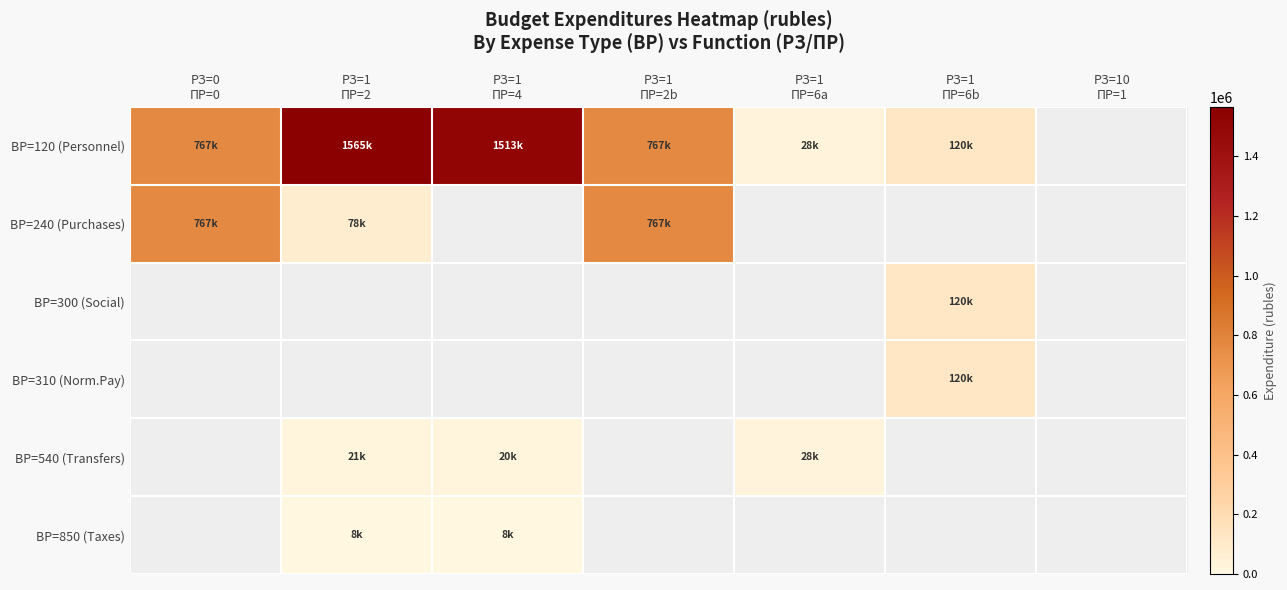

The ВР=120 (Personnel) series shows 1512551.2 at РЗ=1 ПР=4. True or false?

True